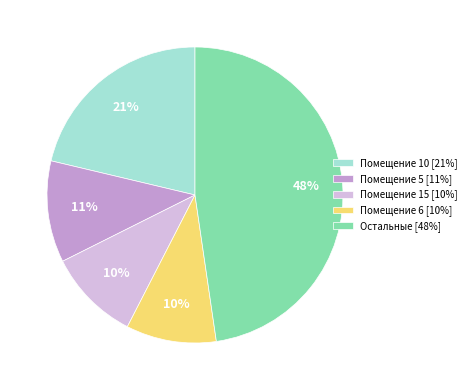

Which category has the biggest portion of the pie?

Остальные [48%]